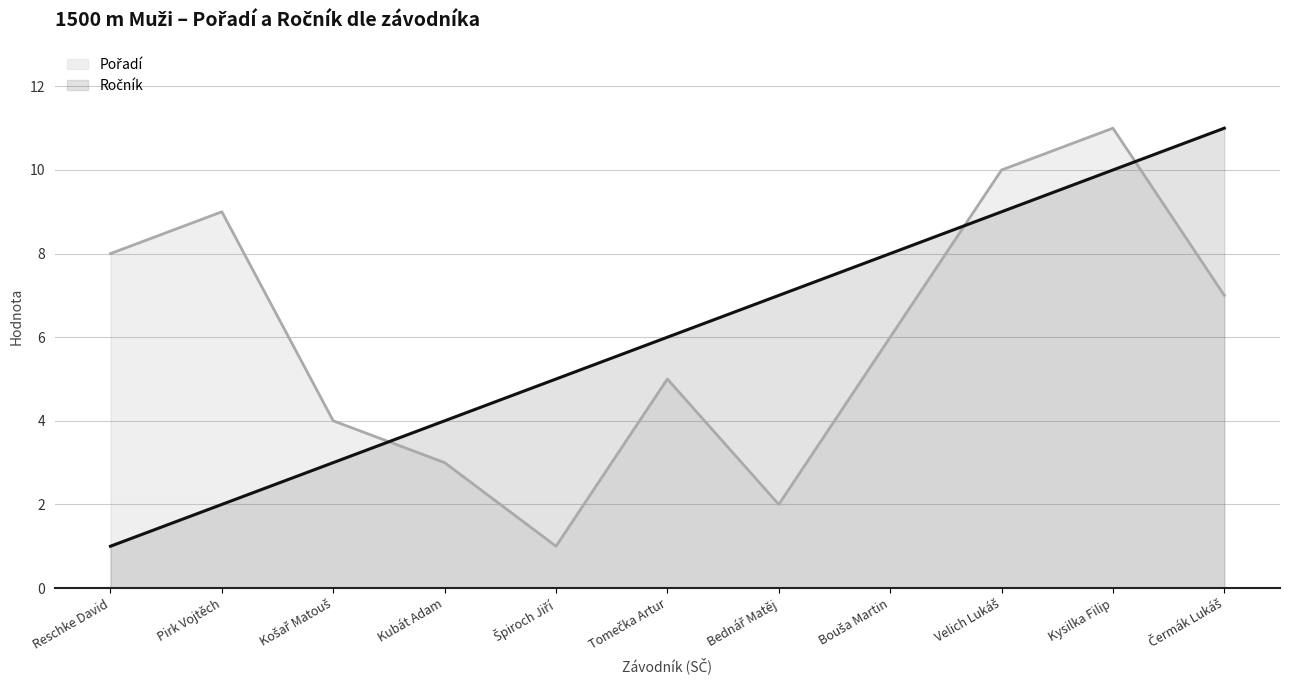

What is the maximum value shown in the chart?

11